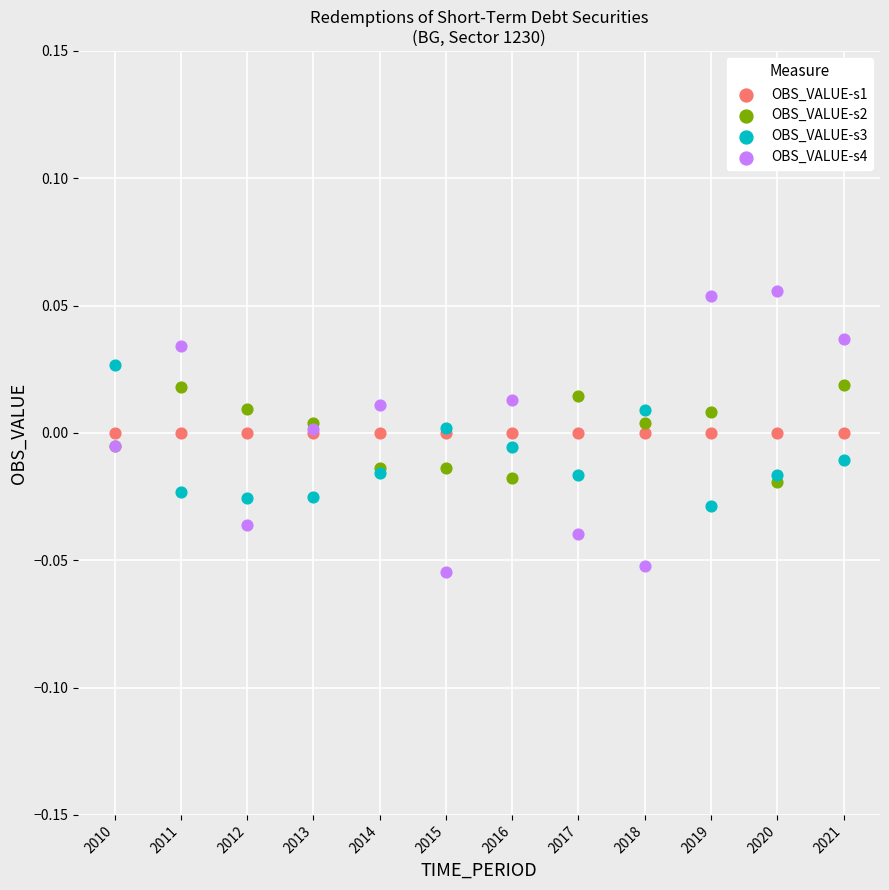

Which series reaches the maximum Y coordinate?

OBS_VALUE-s4